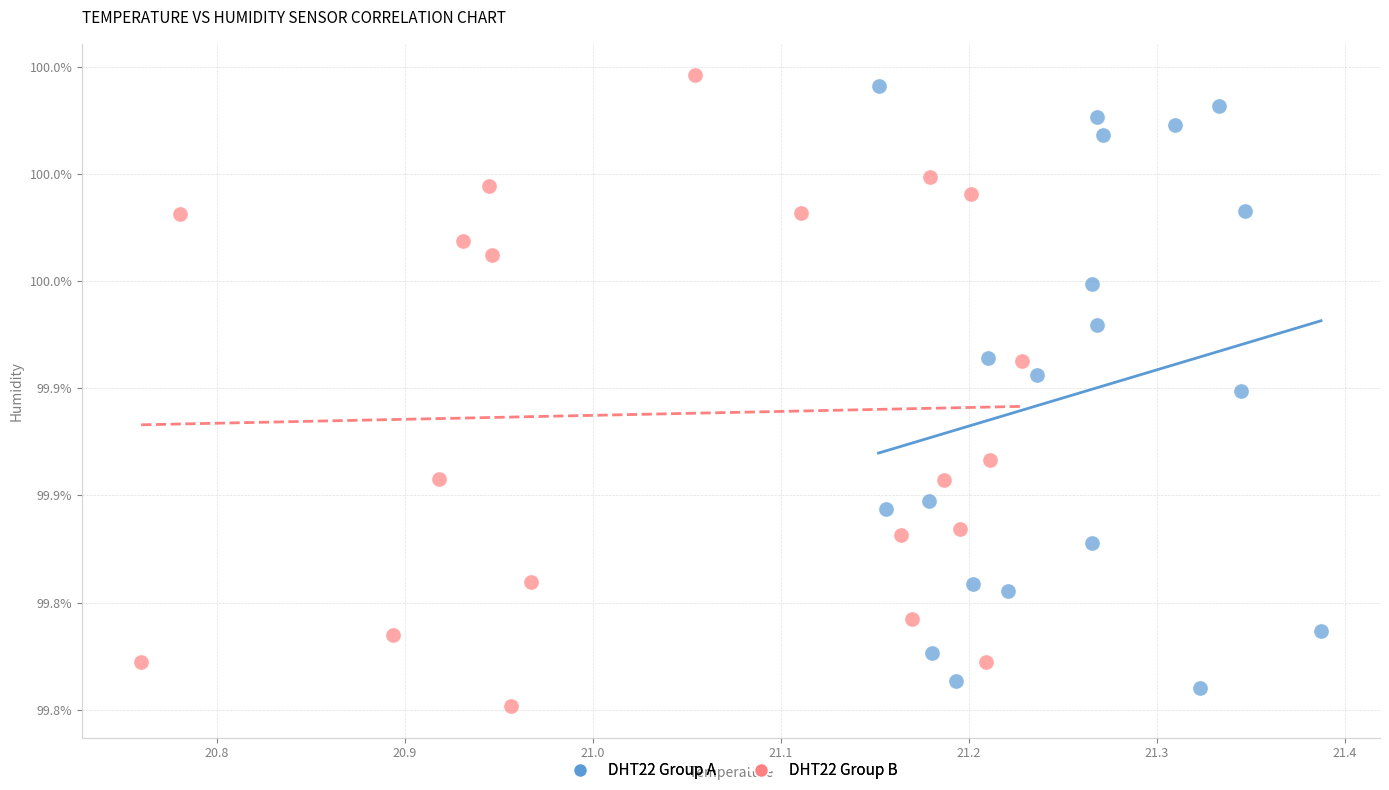

Which series contains the highest Y value?

DHT22 Group B